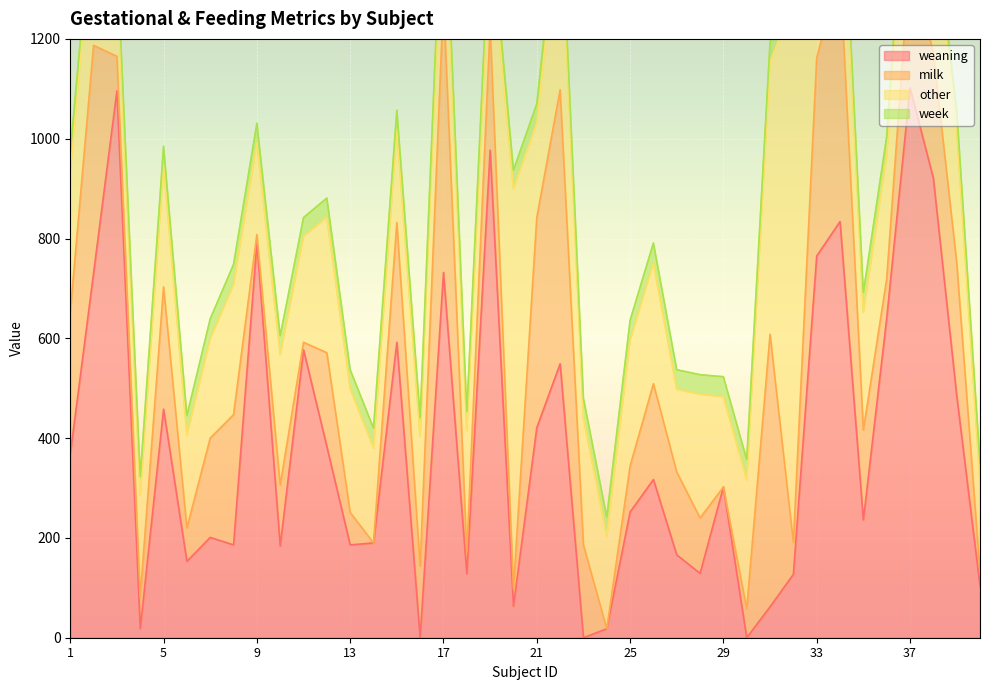

What is the highest value of the milk series?

550